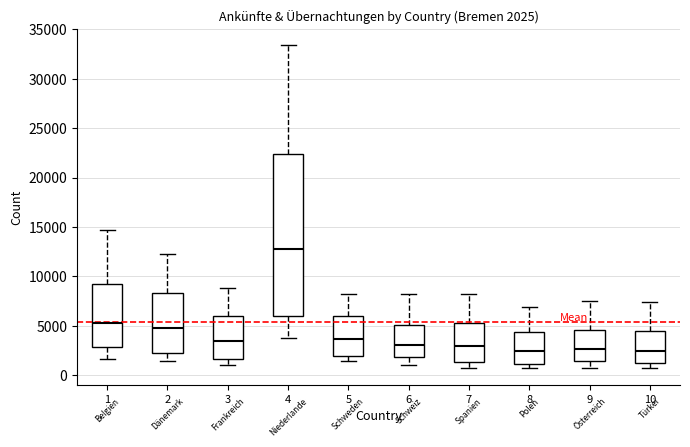

Comparing the boxes themselves (not the whiskers), which one is the tallest?

4